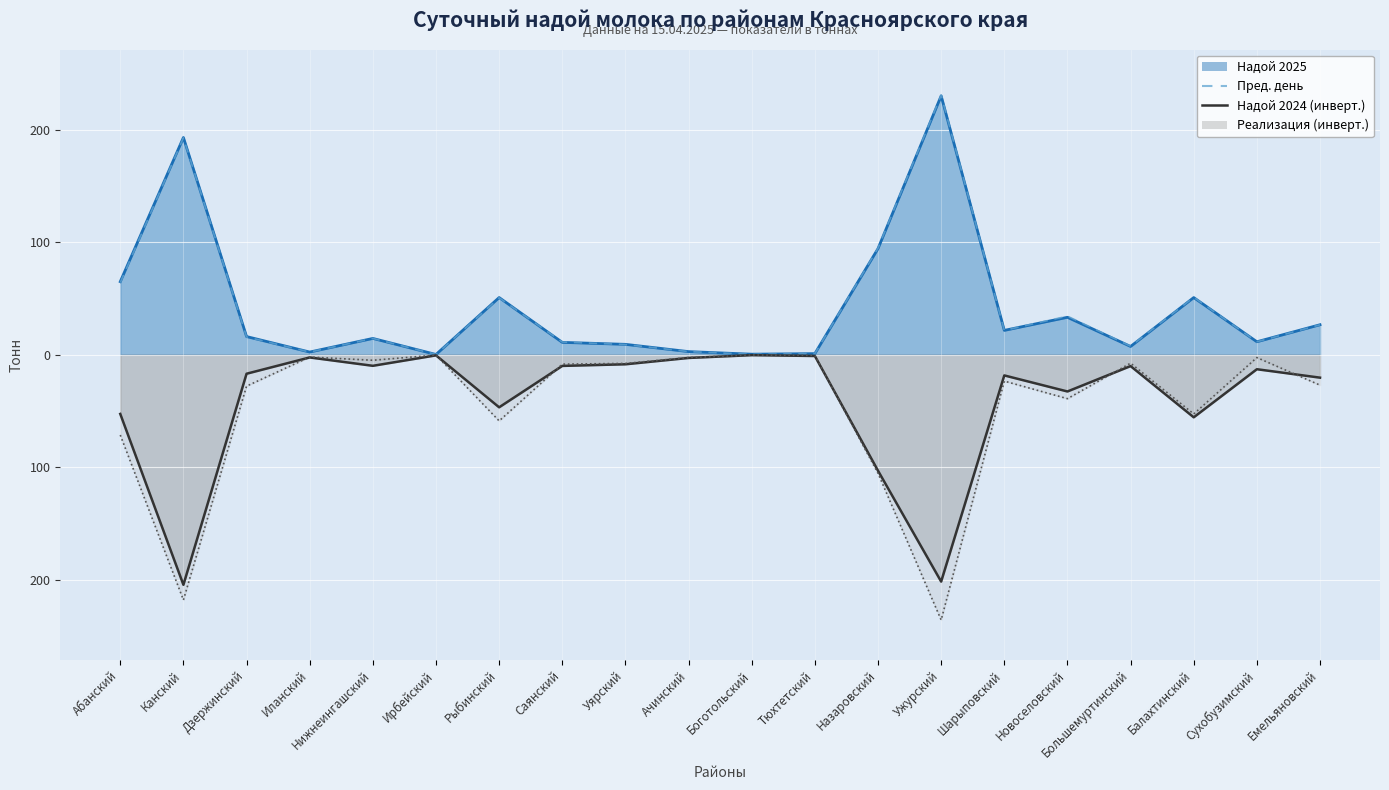

Rank the series by their maximum value, from lowest to highest.

Надой 2024, Реализация, Надой 2025, Пред. день